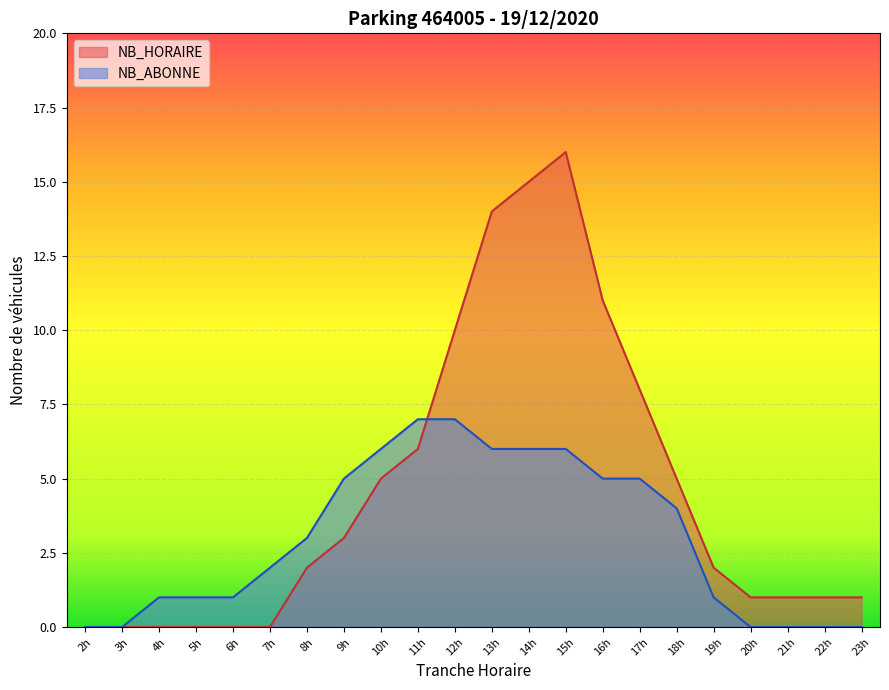

True or false: NB_HORAIRE has more than 2 interior local peaks.

False